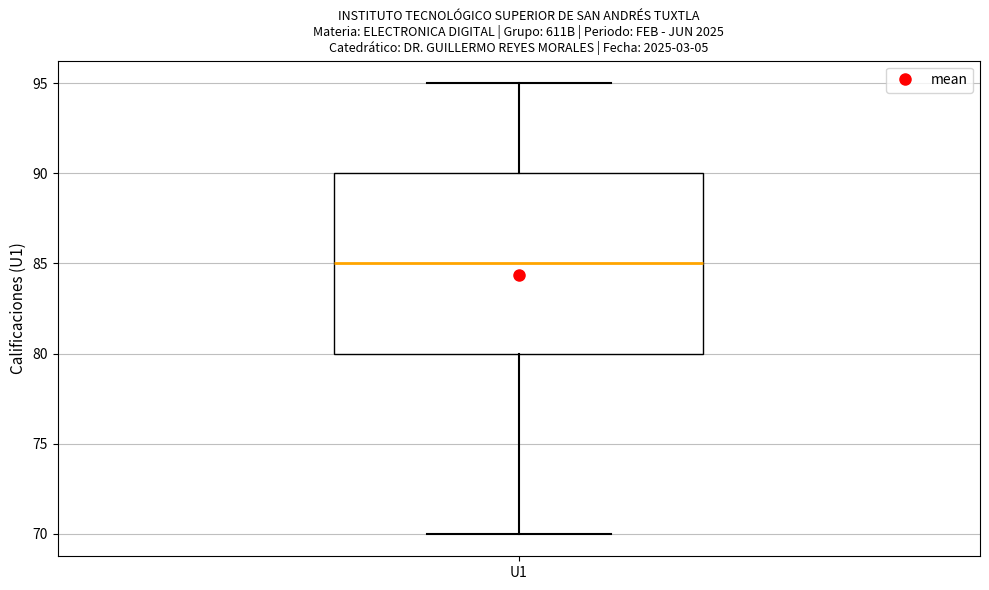

Where does the lower whisker of the box for U1 end on the y-axis? The values are not printed on the chart, so give them approximately, as read against the axis.

70